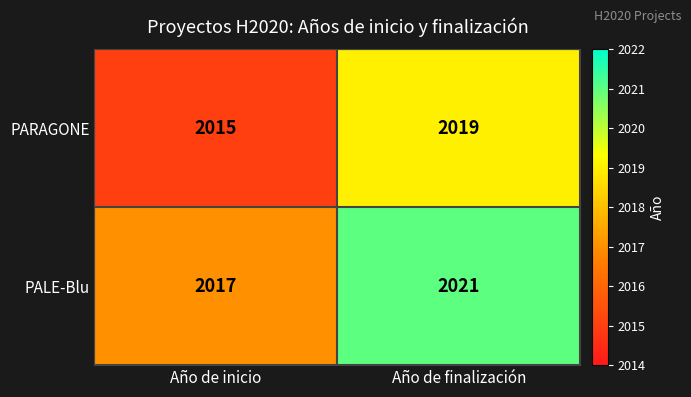

What is the smallest value displayed?

2015